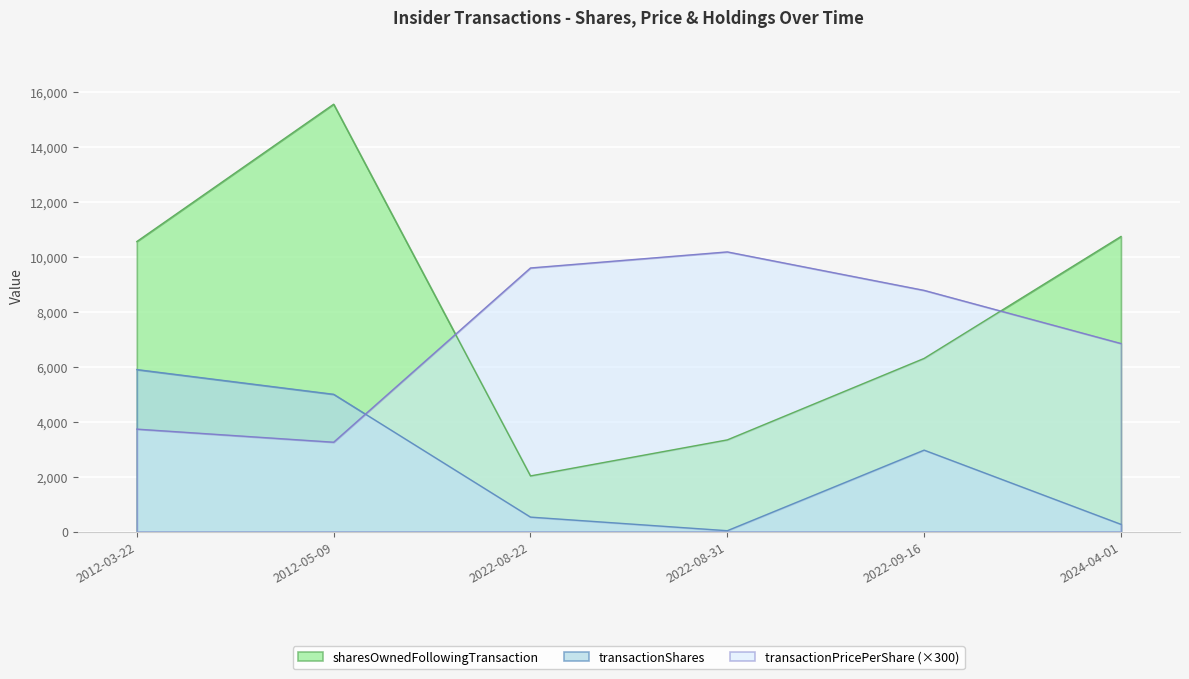

Read the transactionPricePerShare value at 2012-05-09.

3255.0